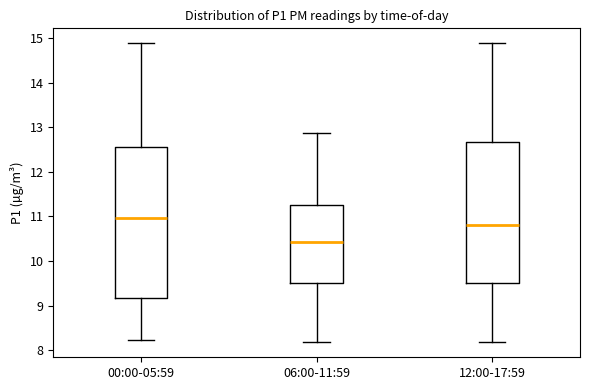

Comparing the boxes themselves (not the whiskers), which one is the tallest?

00:00-05:59